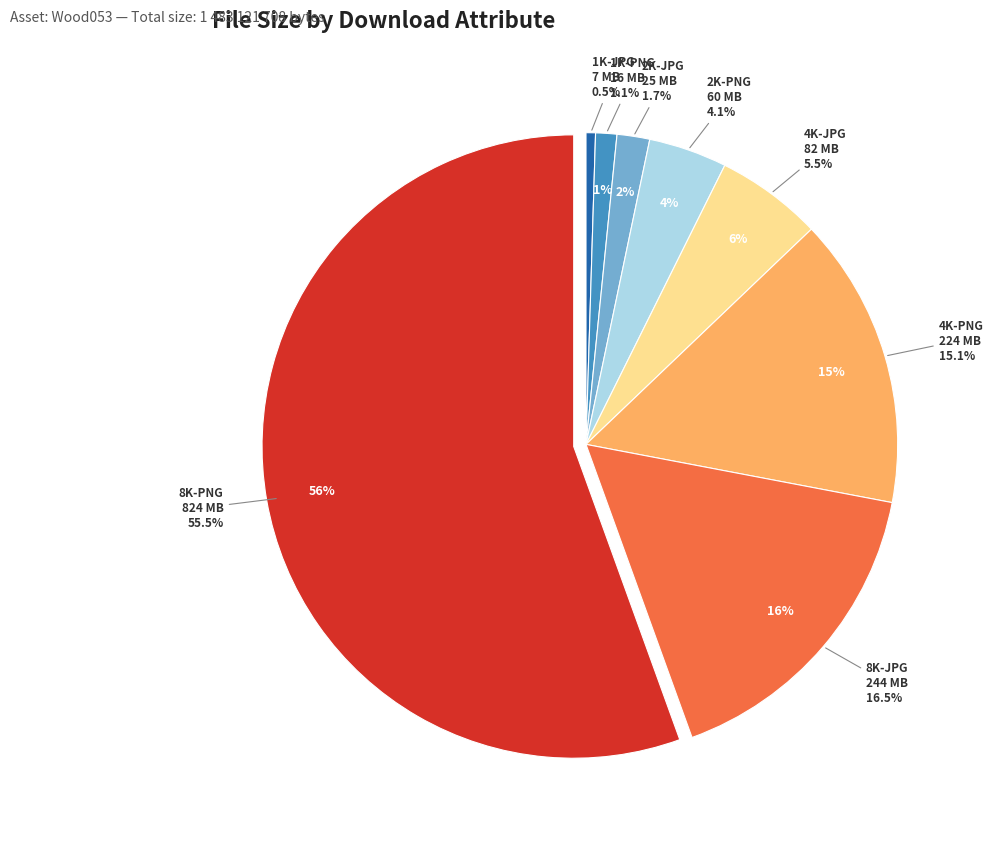

To the nearest percent, what is the difference between the 8K-JPG and 8K-PNG slice percentages?

39%